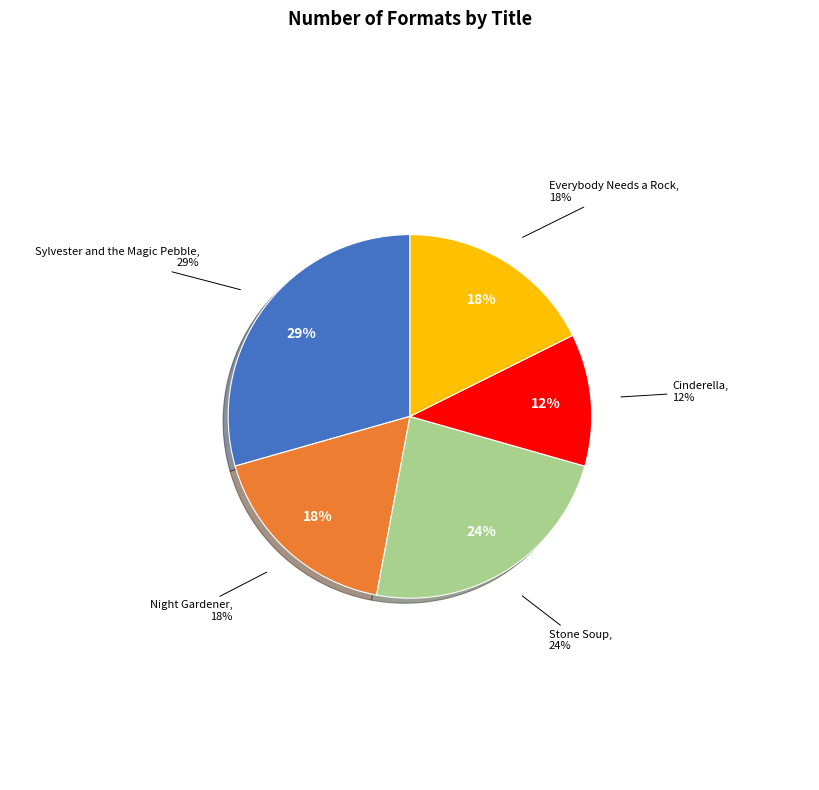

The Stone Soup slice represents 13% of the pie. True or false?

False